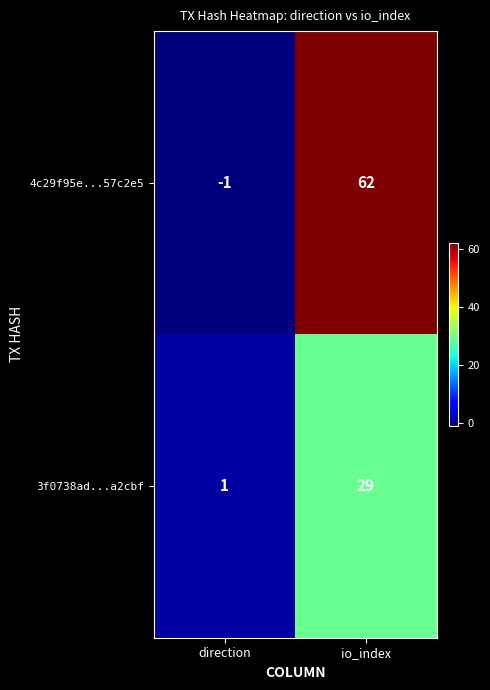

What is the difference between the 3f0738ad...a2cbf values at direction and io_index?

28